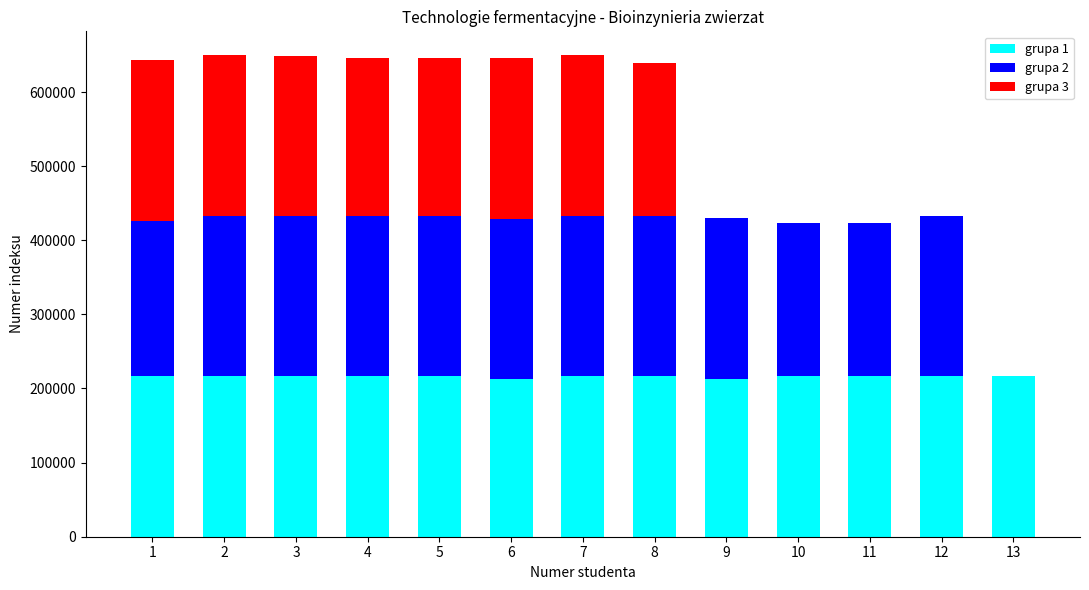

Between 4 and 12, which series saw the biggest shift?

grupa 3